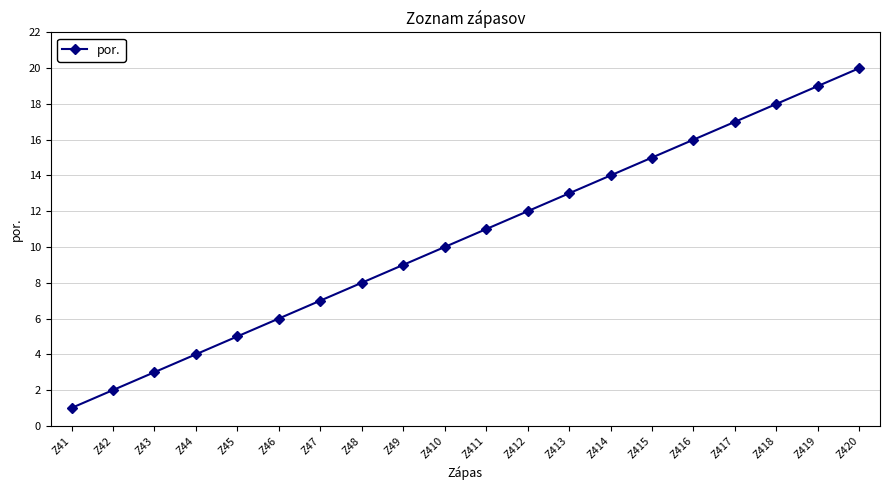

Between Z48 and Z419, which is larger?

Z419